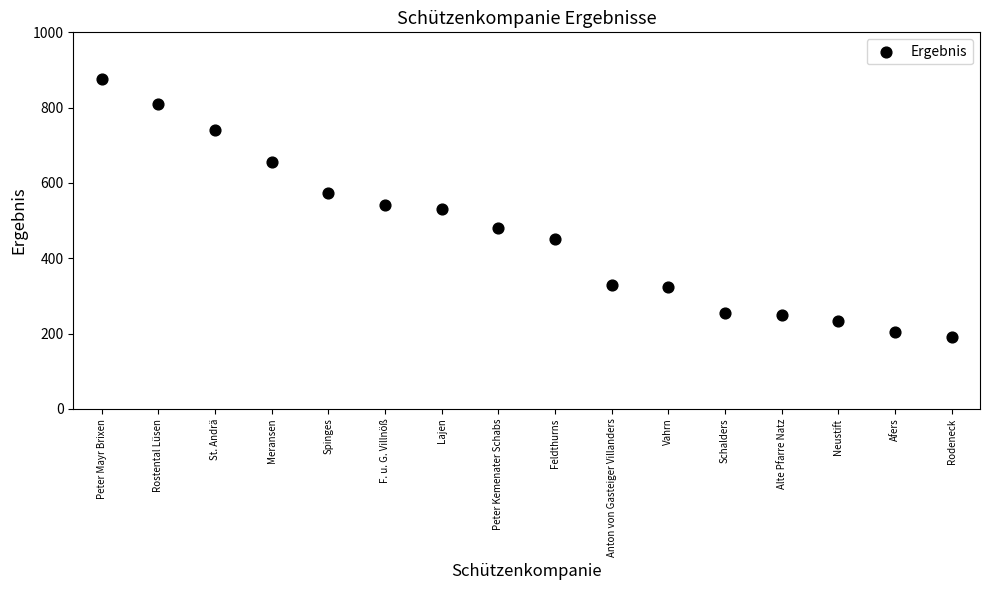

What is the range of Y values (max minus min)?

687